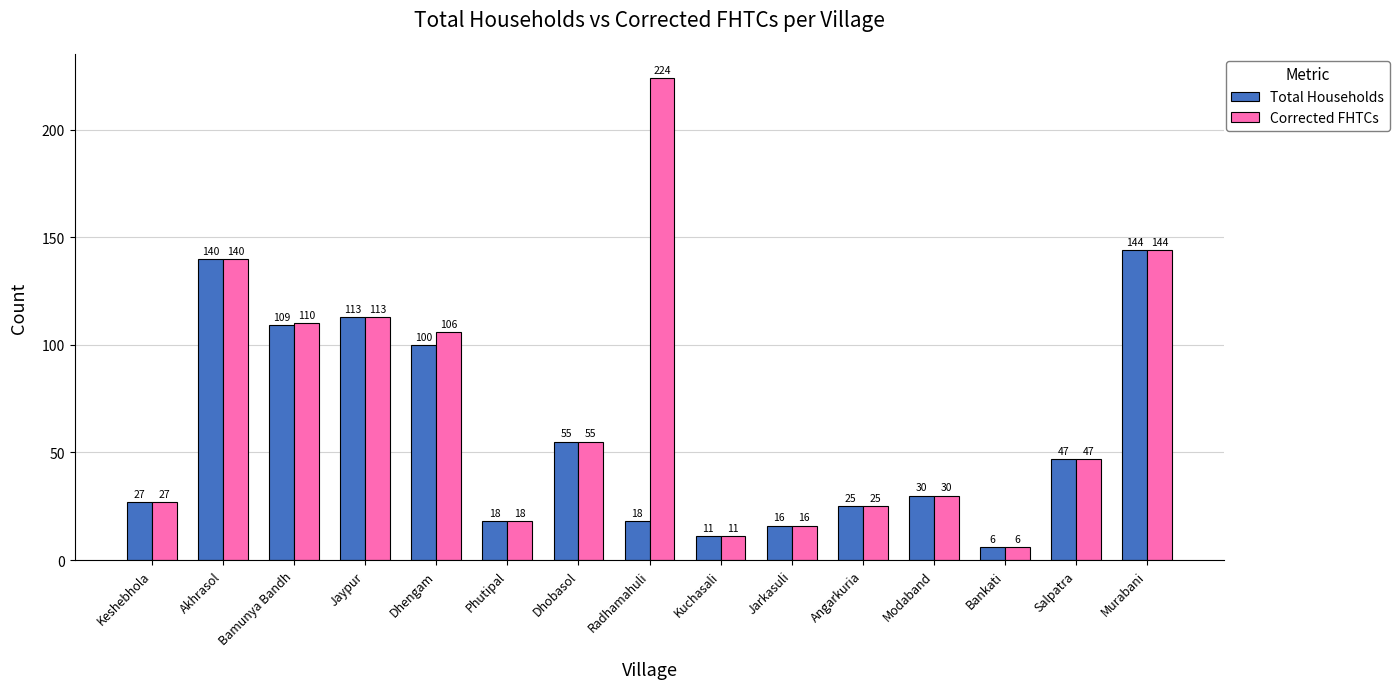

Reading right to left, list all the values displayed in this chart.

Total Households: 144	47	6	30	25	16	11	18	55	18	100	113	109	140	27
Corrected FHTCs: 144	47	6	30	25	16	11	224	55	18	106	113	110	140	27